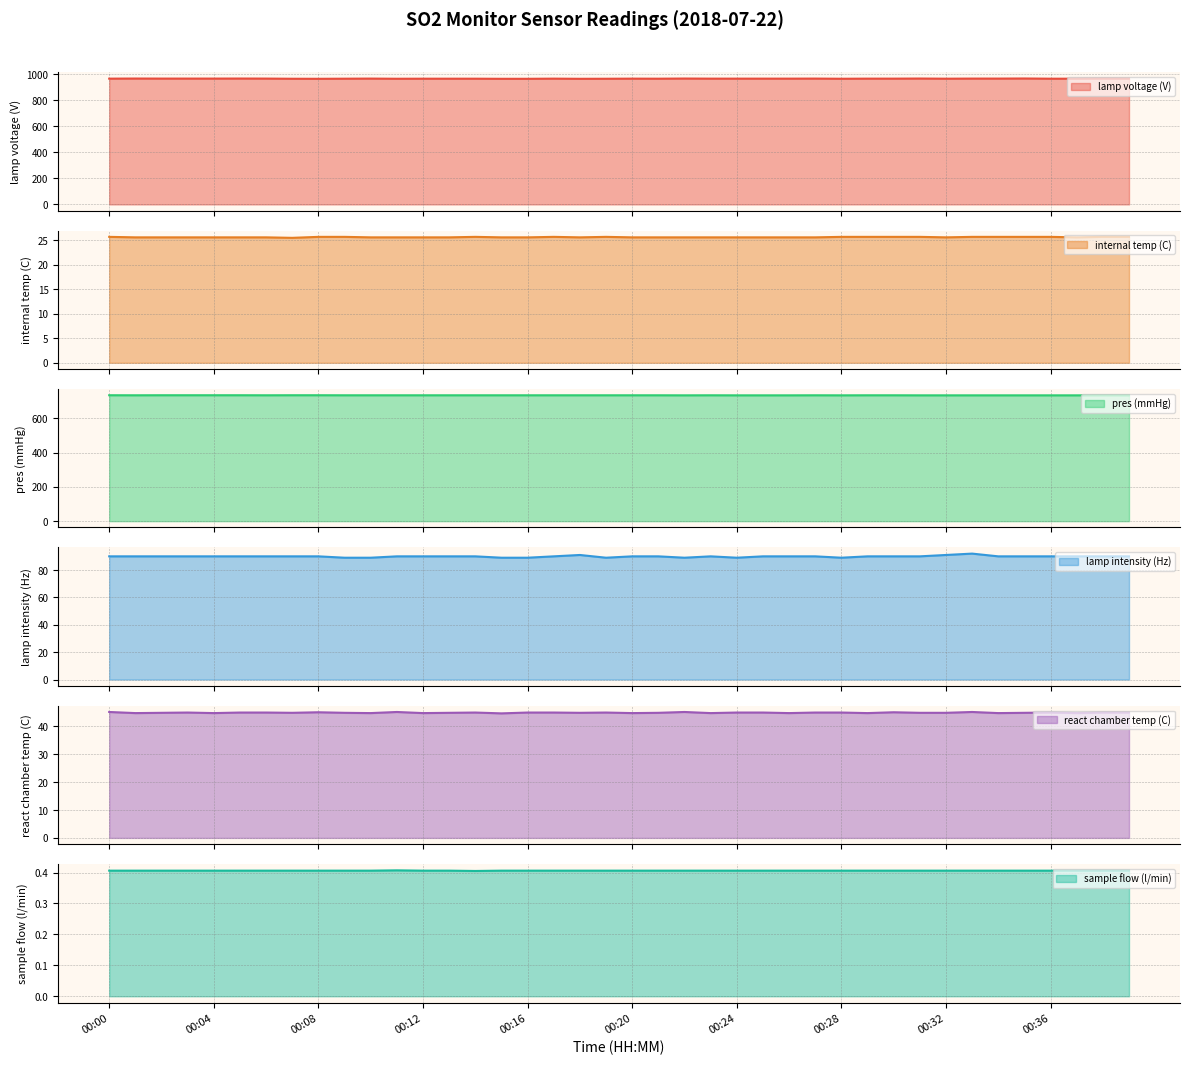

What is the maximum value shown in the chart?

967.8